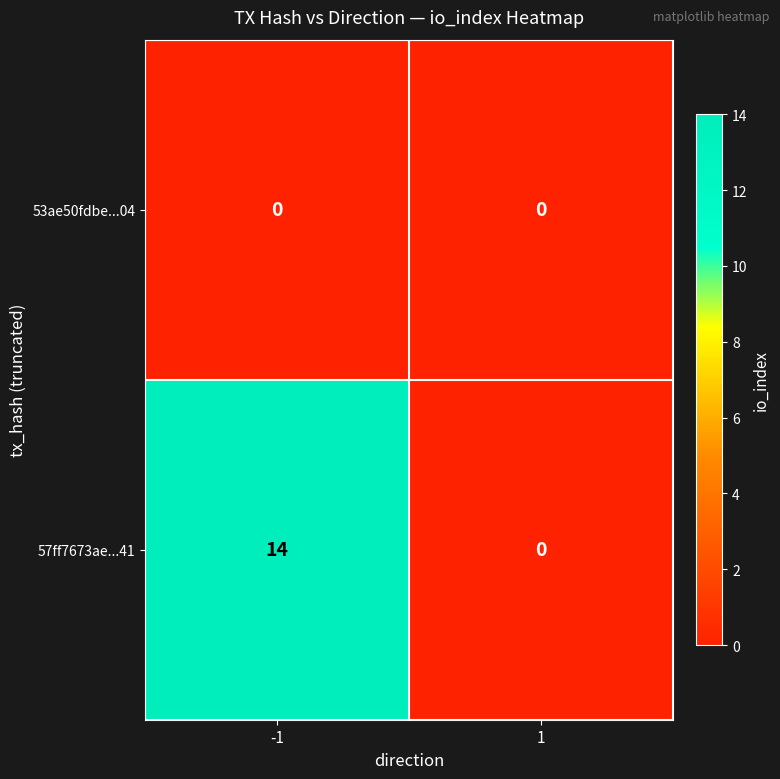

Reading left to right, what are all the values shown in this chart?

53ae50fdbe...04: -1=0	1=0
57ff7673ae...41: -1=14	1=0